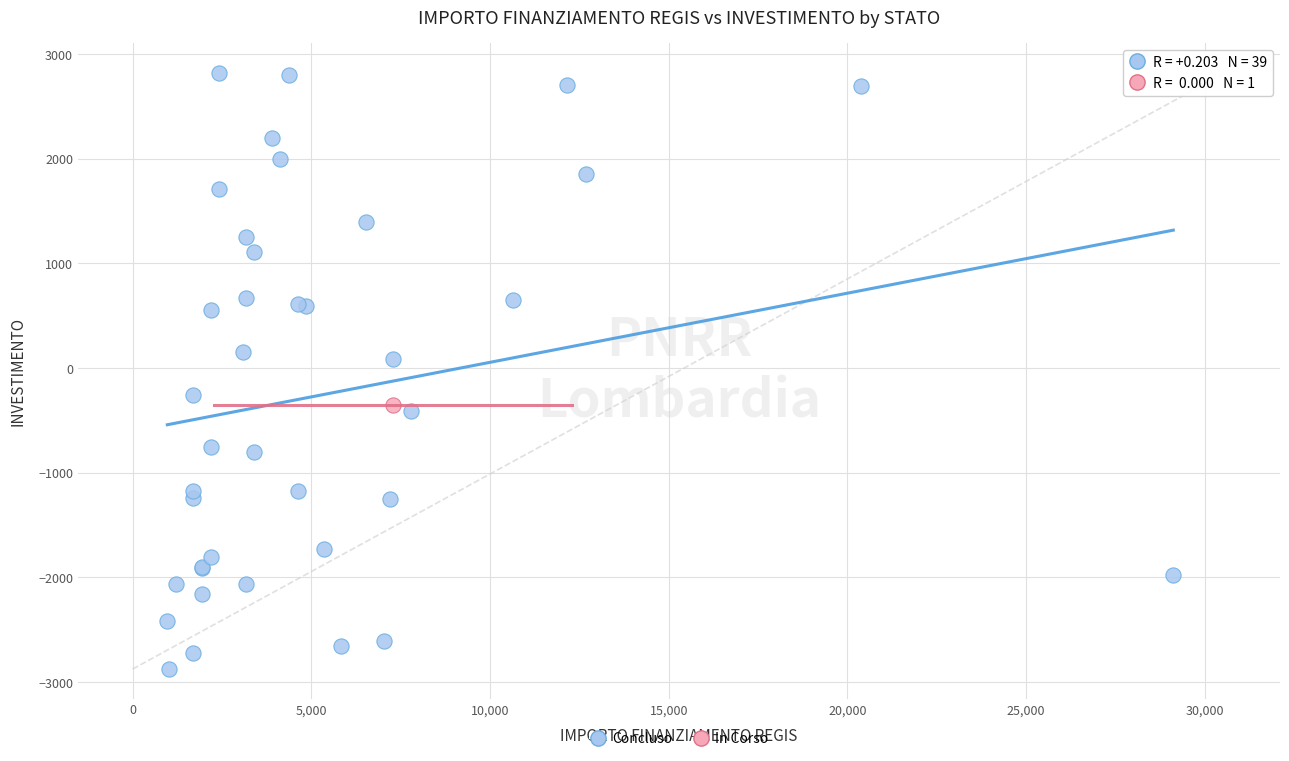

What are all the series names shown in the legend?

Concluso, In Corso